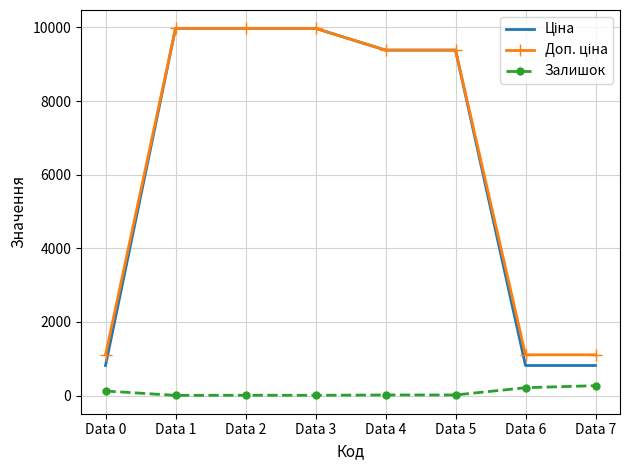

What is the greatest value displayed?

9975.0